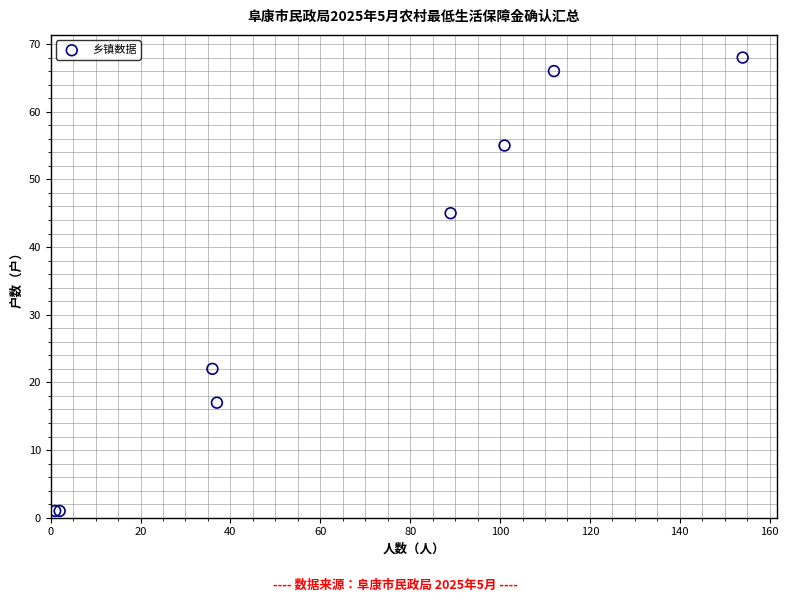

What Y value in the scatter plot is closest to 34?

45